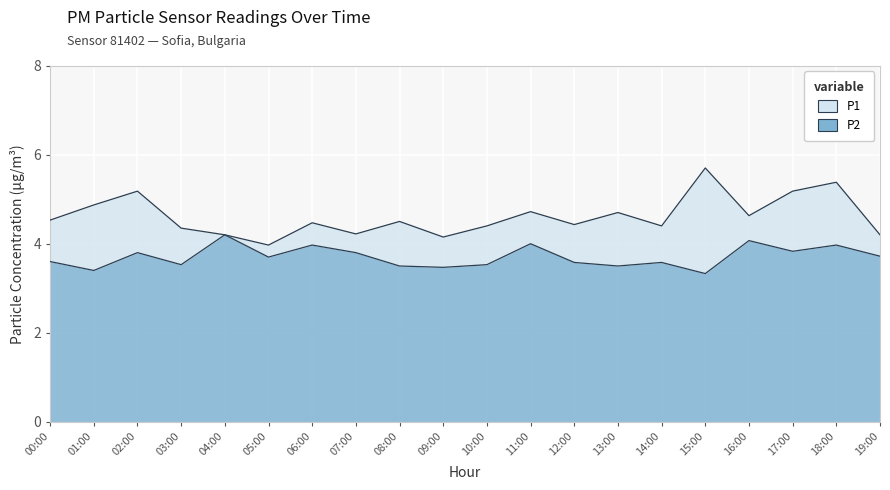

What position from the left is 07:00?

8